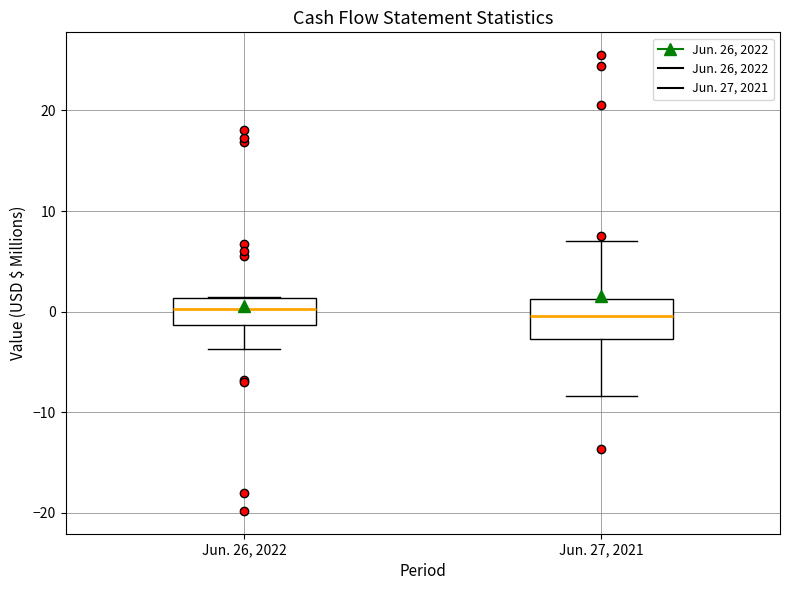

Which box is the tallest, from its lower edge to its upper edge?

Jun. 27, 2021